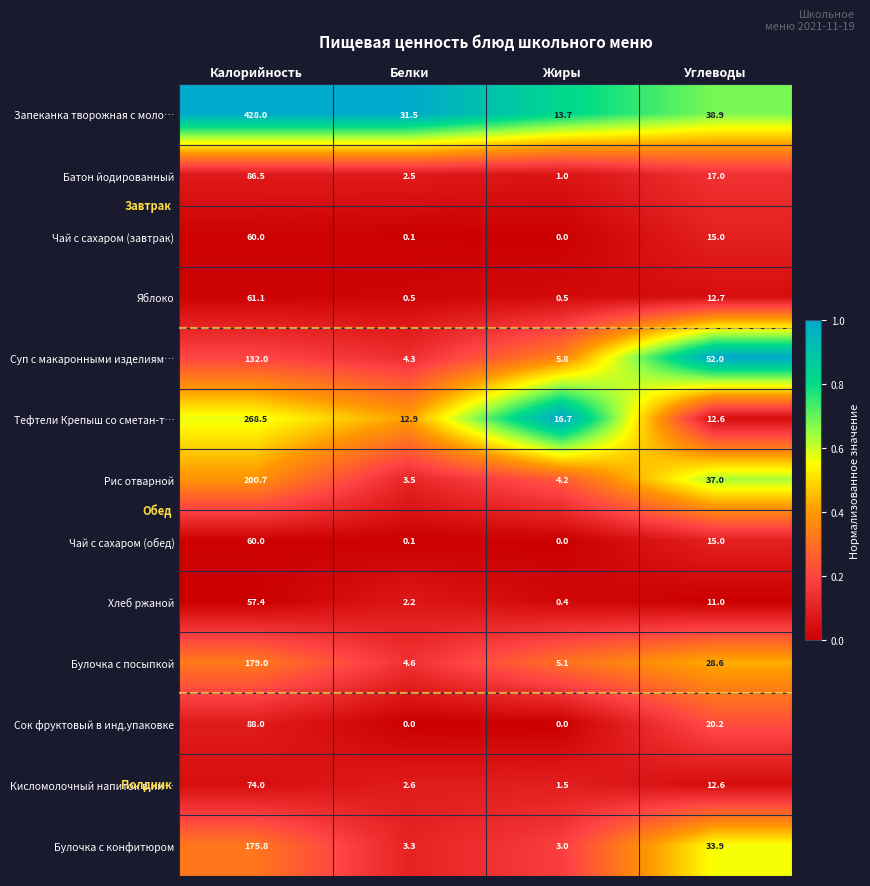

The Рис отварной series shows 5.6 at Белки. True or false?

False